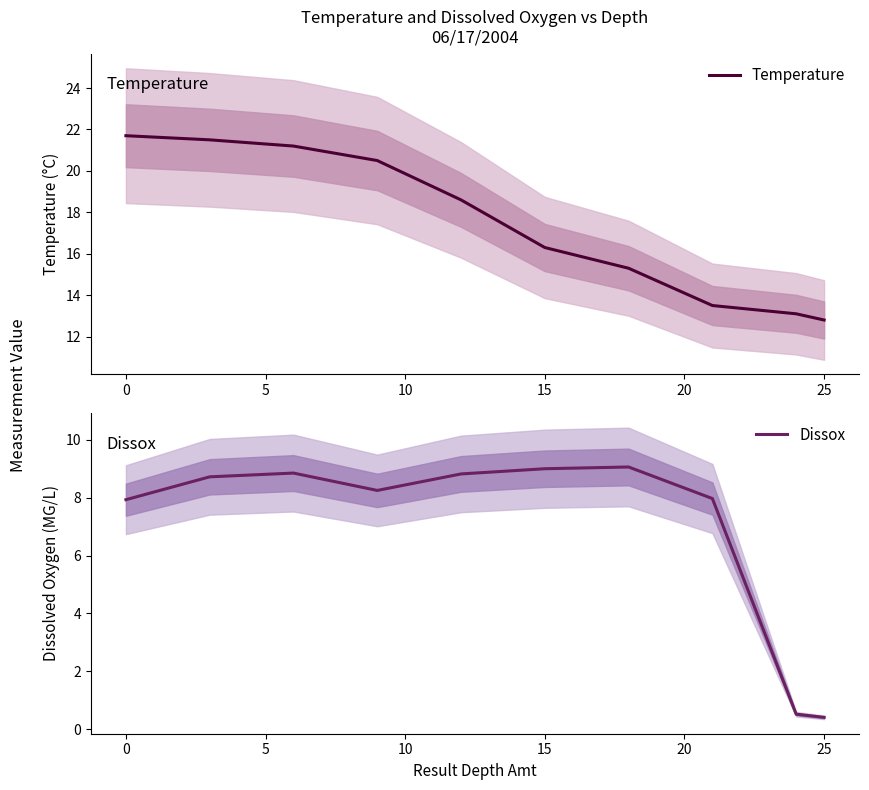

What is the average value of the Temperature series?

17.4